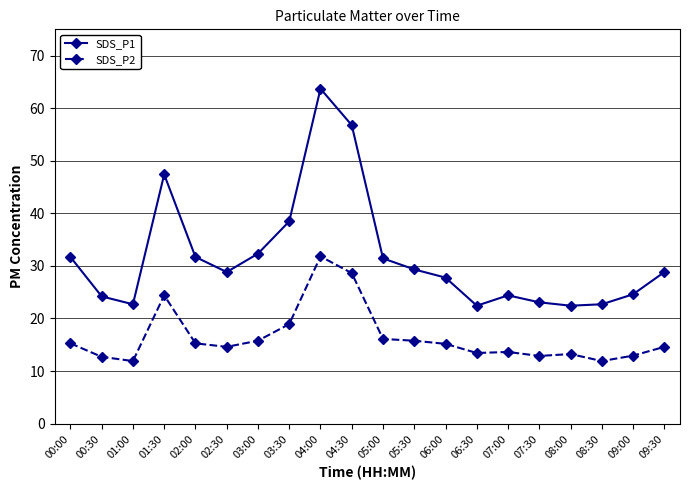

The value of SDS_P2 at 04:30 is 28.6. True or false?

True